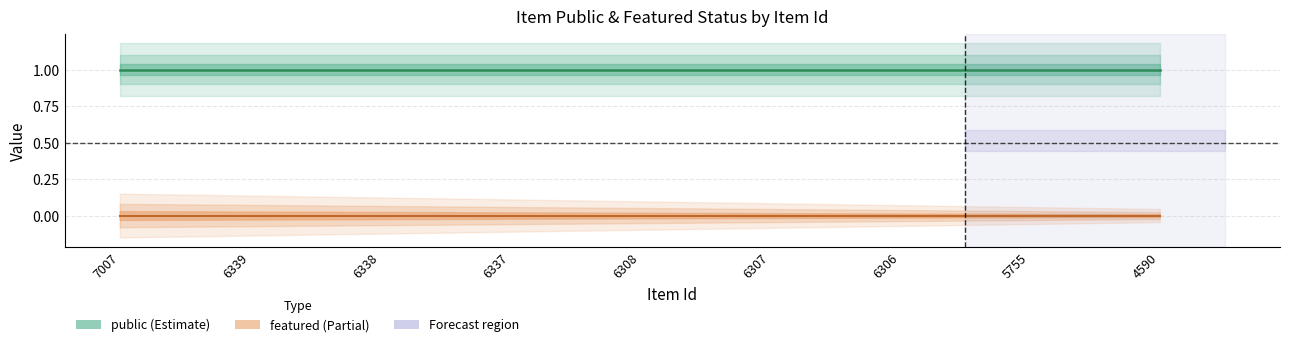

Is the value of public at 6307 greater than the value of featured at 6339?

Yes